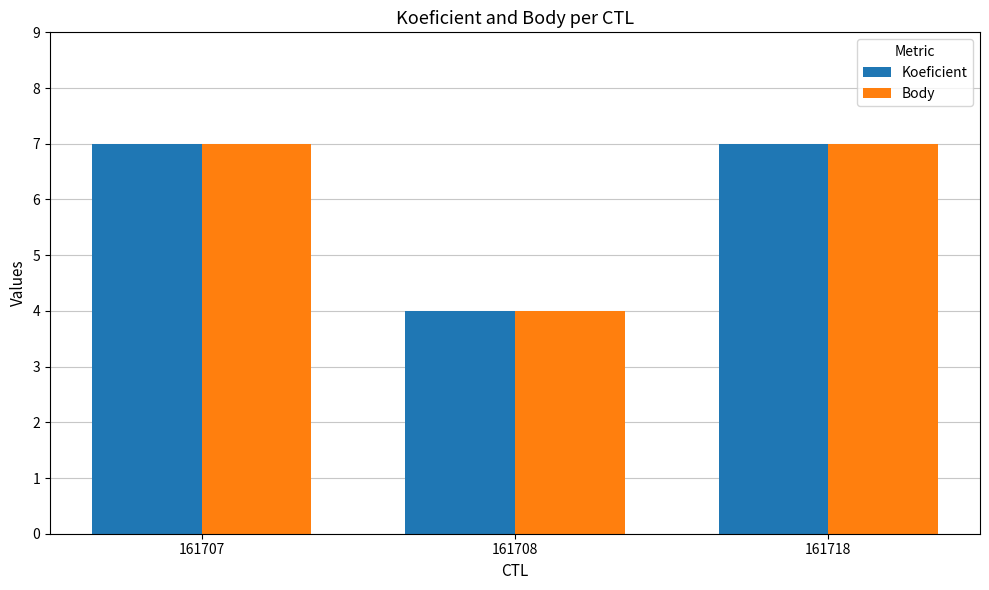

At how many categories does at least one series exceed 5?

2